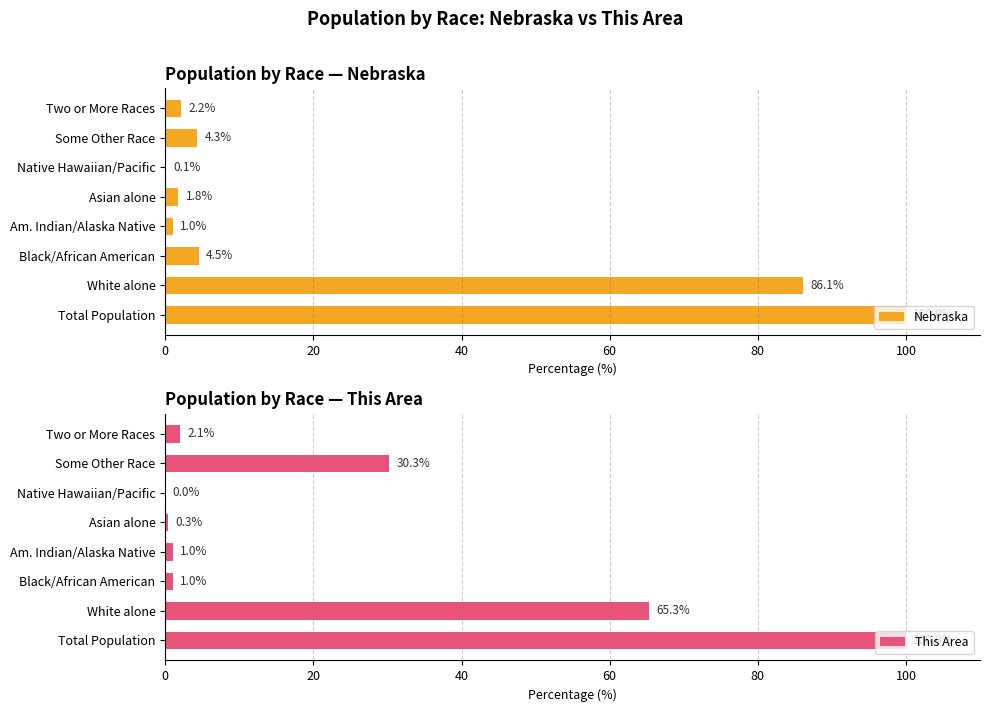

What is the difference between the This Area values at Total Population and Black/African American?

99.0